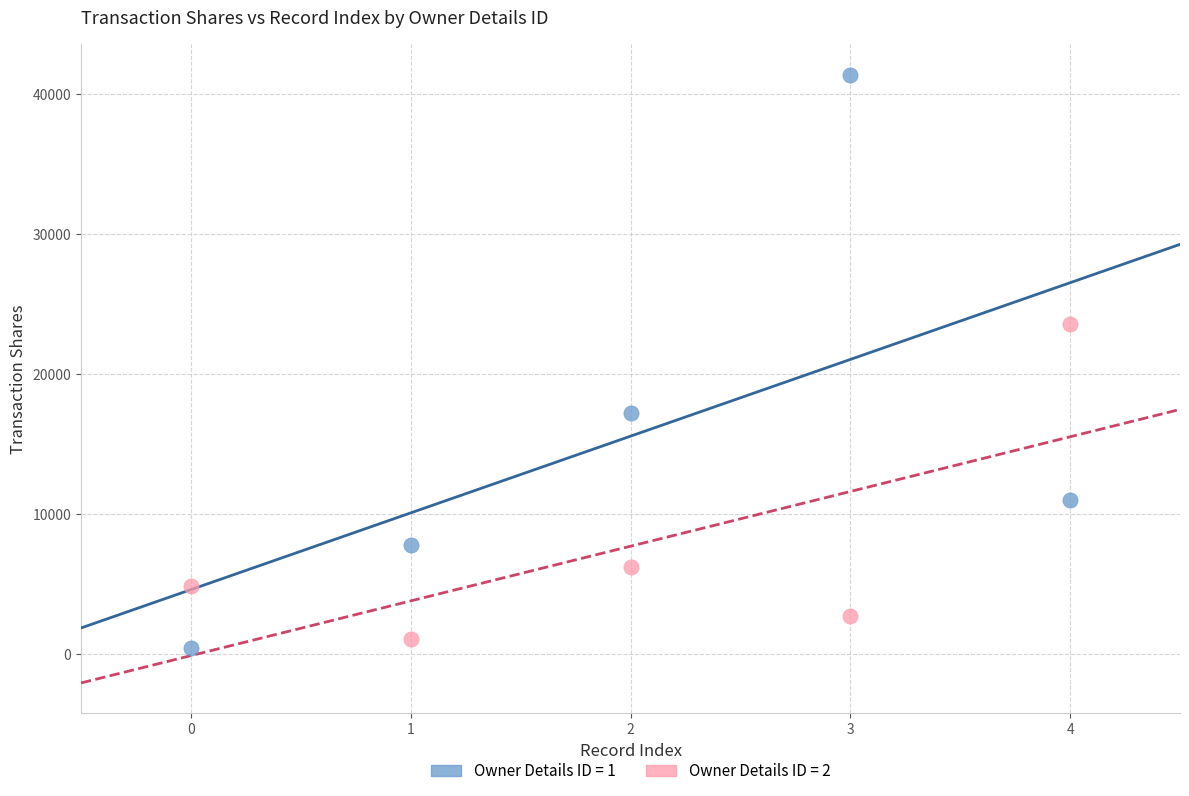

Across all series, what Y value is closest to 20890?

23577